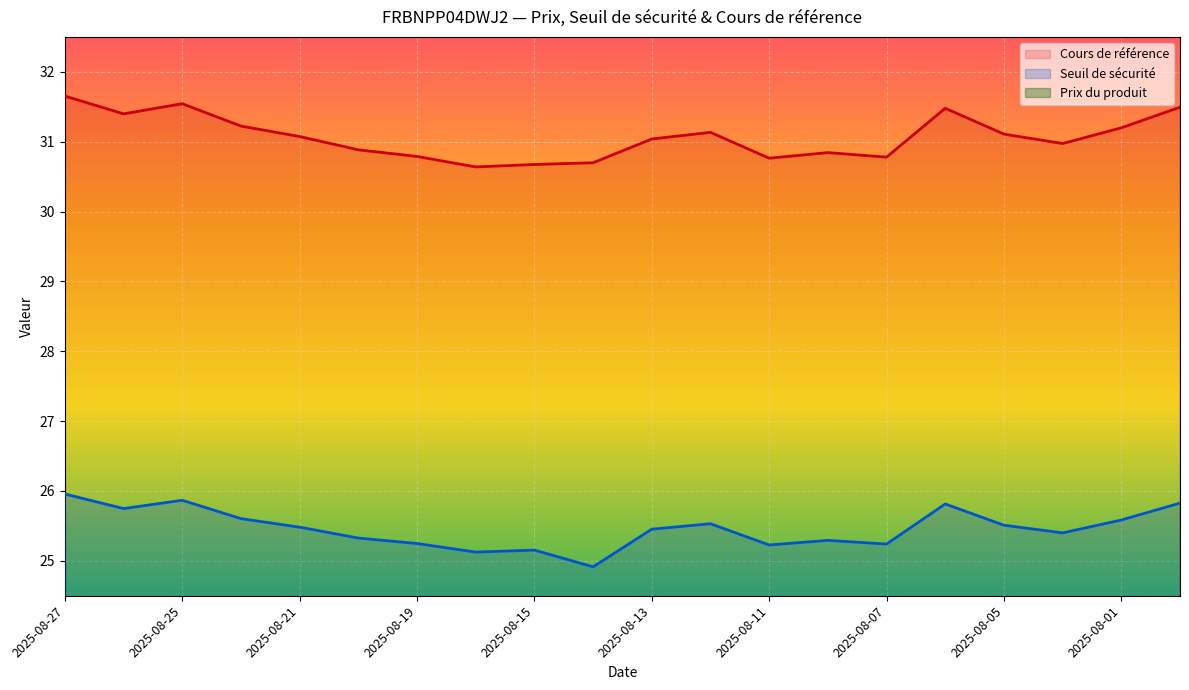

The Seuil de sécurité series shows 25.4 at 2025-08-04. True or false?

True